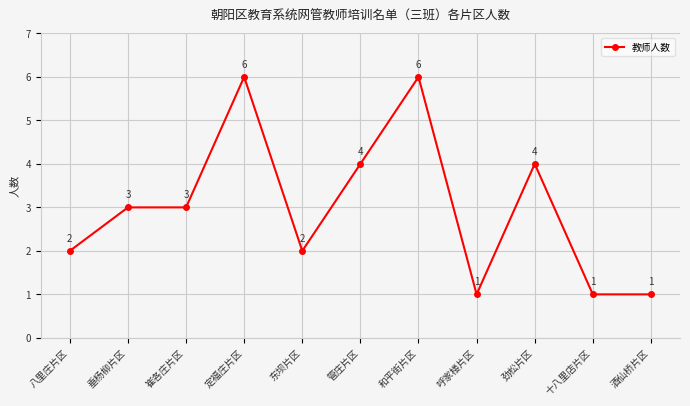

How many data points does each series have?

11